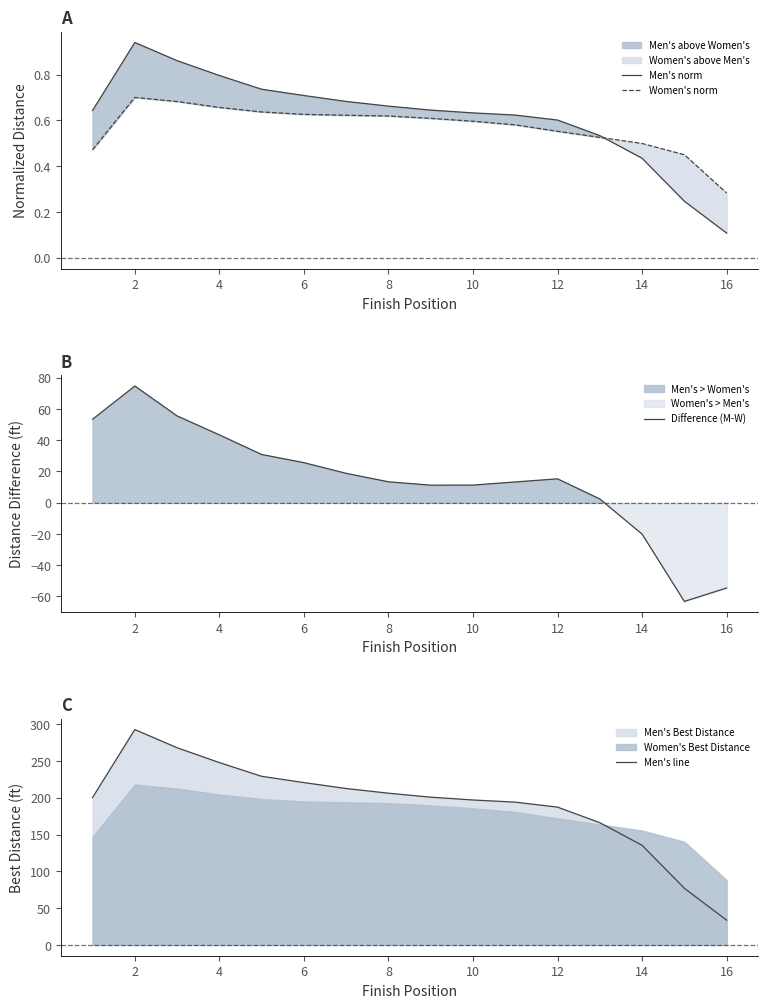

Where is the first local maximum for Men's norm?

2